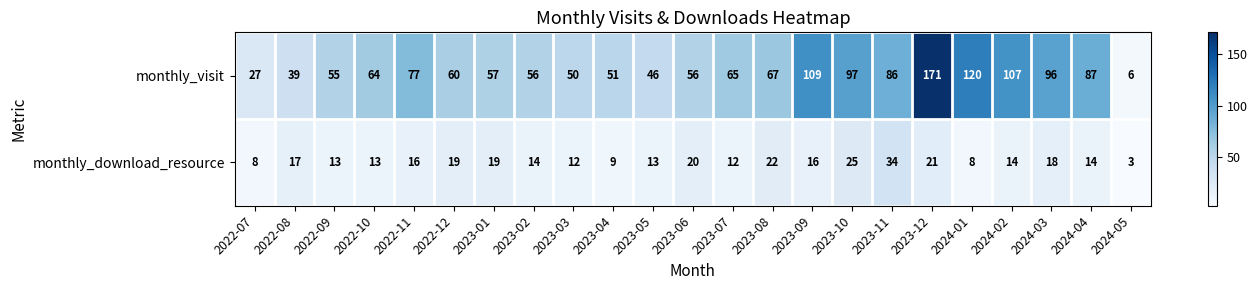

What is the approximate value of monthly_visit at 2023-09, to the nearest 10?

110